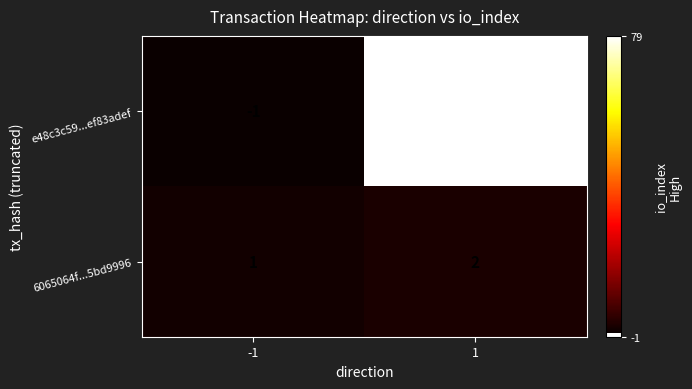

What is the highest value of the e48c3c59...ef83adef series?

79